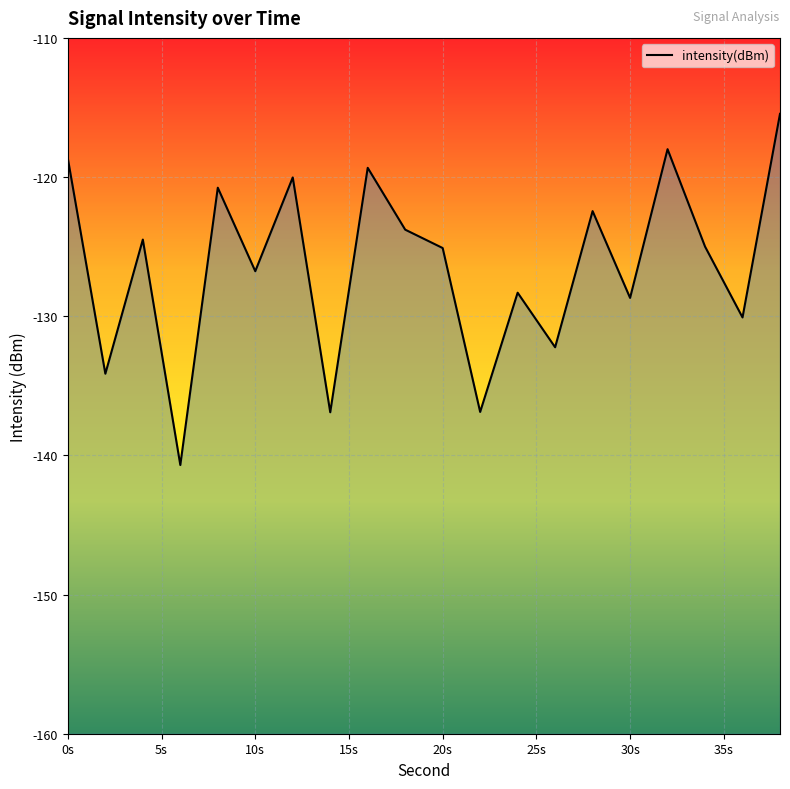

Where does the data first go above -124?

0s